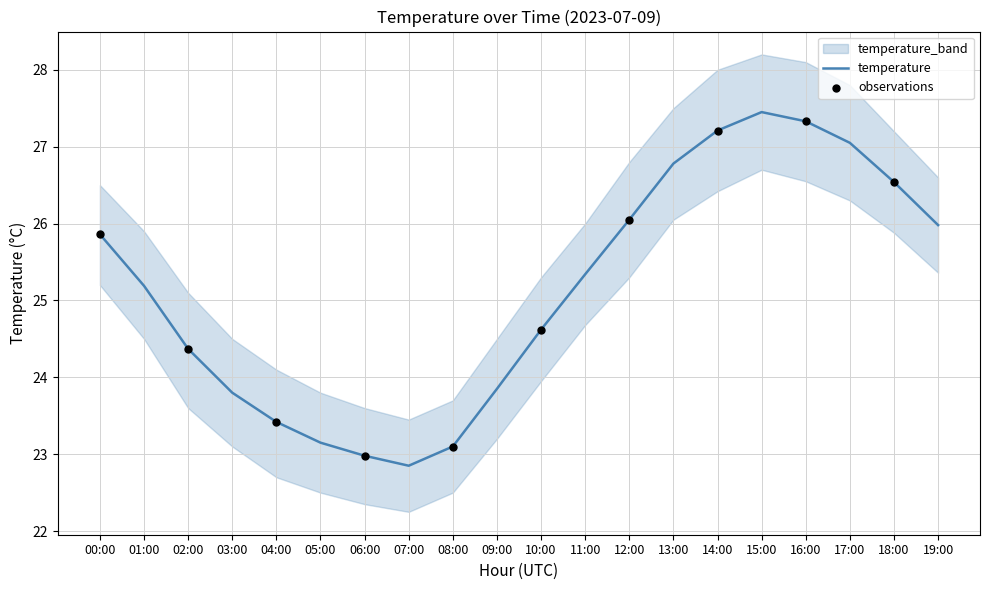

At which label does temperature first exceed 25?

00:00